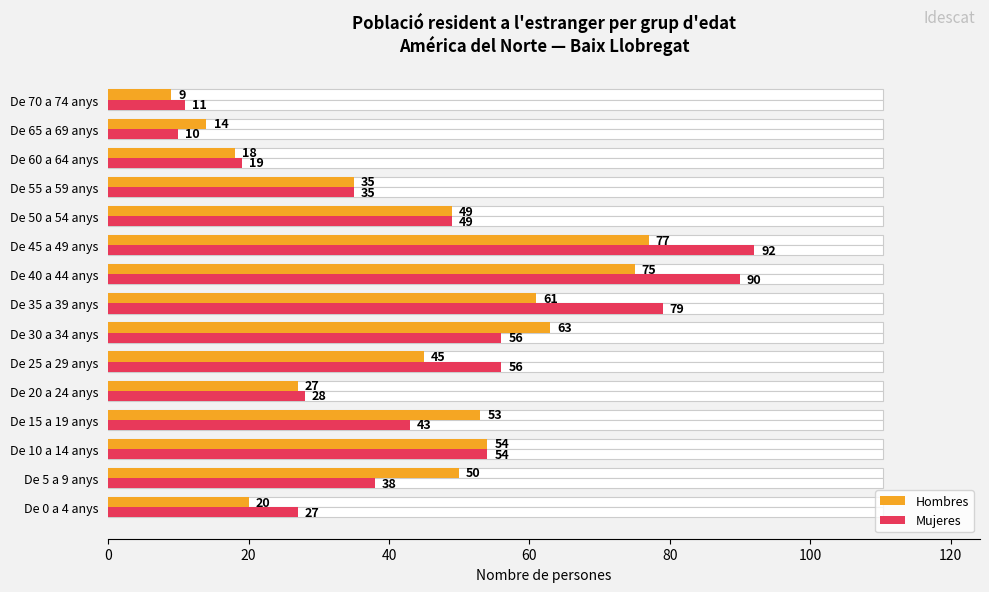

Which series has the largest range (max minus min)?

Mujeres